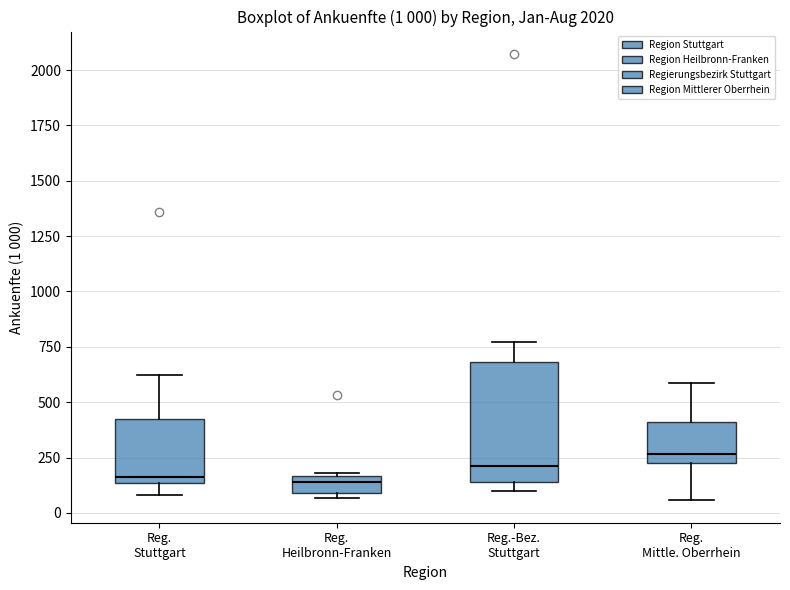

Comparing the boxes themselves (not the whiskers), which one is the tallest?

Reg.-Bez. Stuttgart